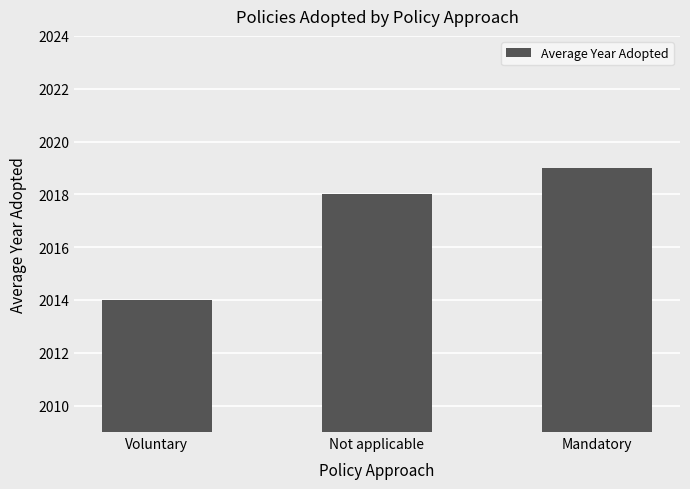

What is the difference between the maximum and minimum values?

5